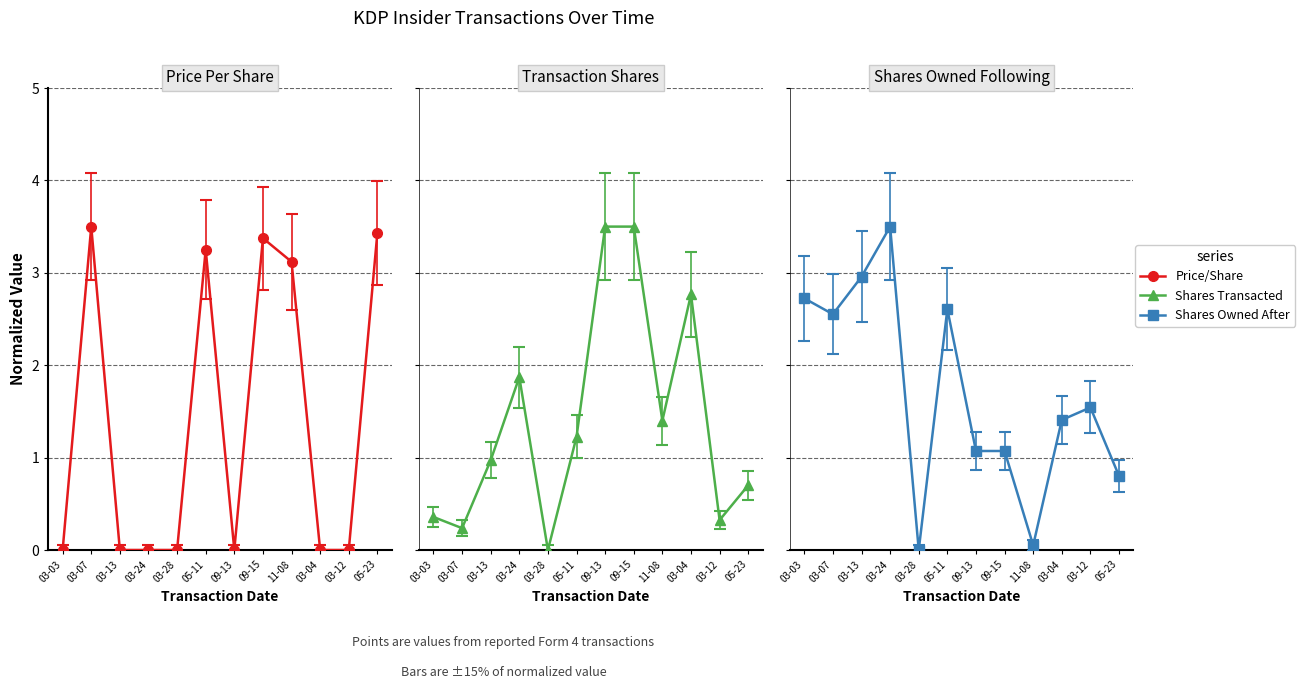

In sharesOwnedFollowingTransaction, how many points are lower than both neighbors (excluding endpoints)?

3